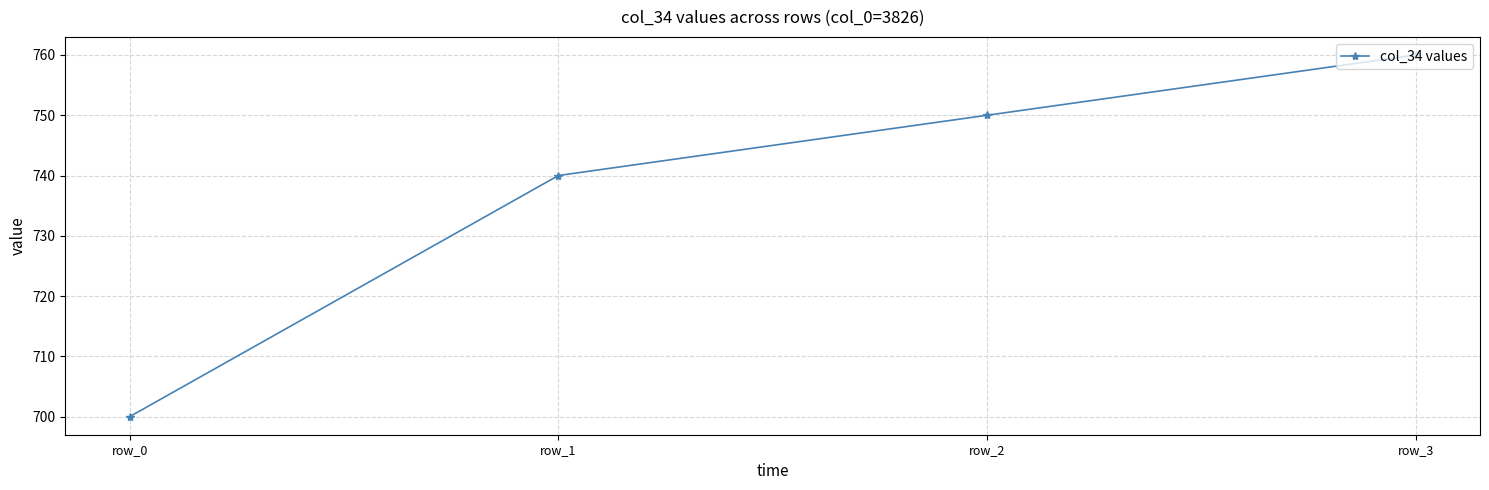

What is the sum of all values?

2950